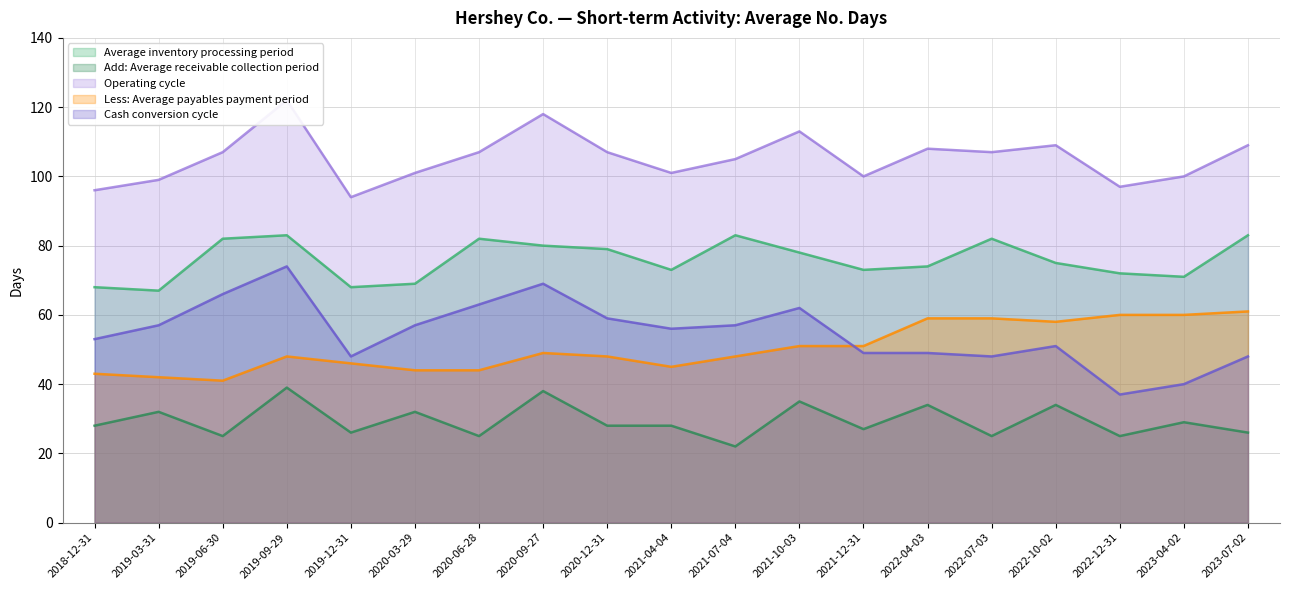

What is the maximum value for Add: Average receivable collection period?

39